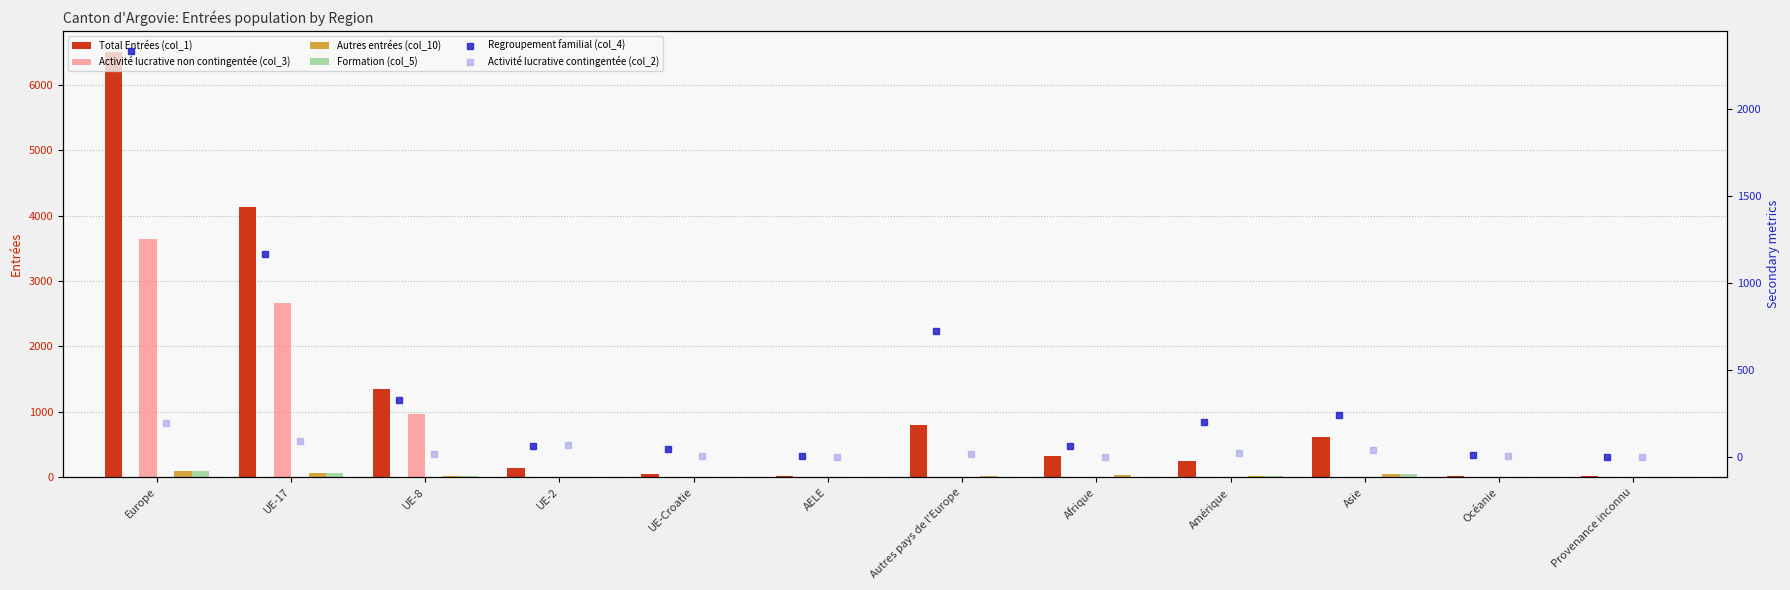

Reading left to right, extract all data points from this chart.

Total Entrées (col_1): 6499	4132	1356	140	52	17	802	325	253	616	22	11
Activité lucrative non contingentée (col_3): 3639	2659	967	1	0	9	3	0	0	0	0	0
Autres entrées (col_10): 94	57	14	2	3	0	18	30	11	49	3	0
Formation (col_5): 92	67	13	3	0	0	9	5	19	47	2	0
Regroupement familial (col_4): 2331	1165	328	61	45	8	724	64	202	242	13	0
Activité lucrative contingentée (col_2): 193	89	14	68	4	0	18	1	20	38	4	0